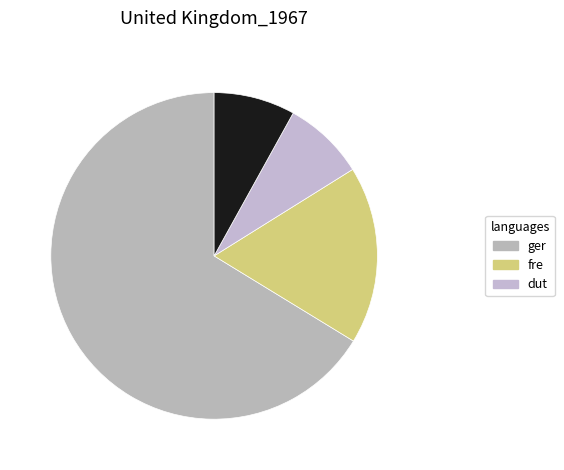

How many slices are in this pie chart?

4